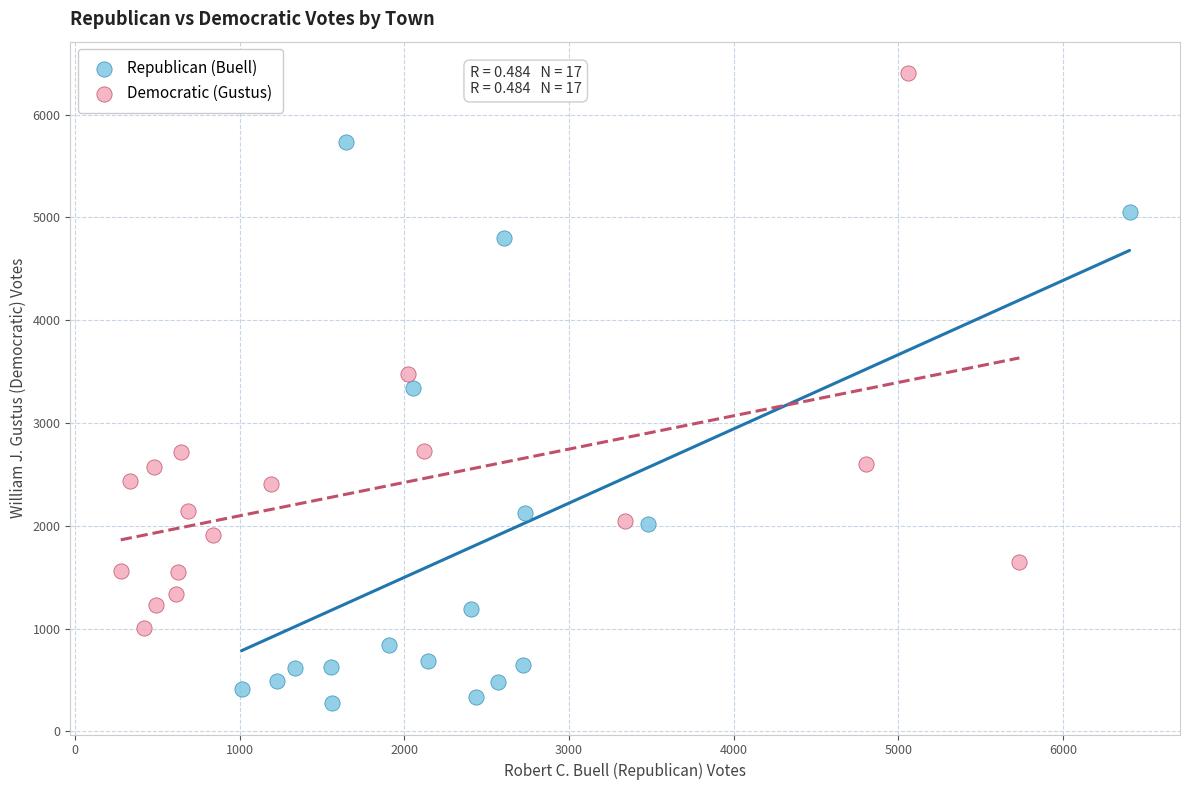

Which series reaches the minimum Y coordinate?

Republican (Buell)